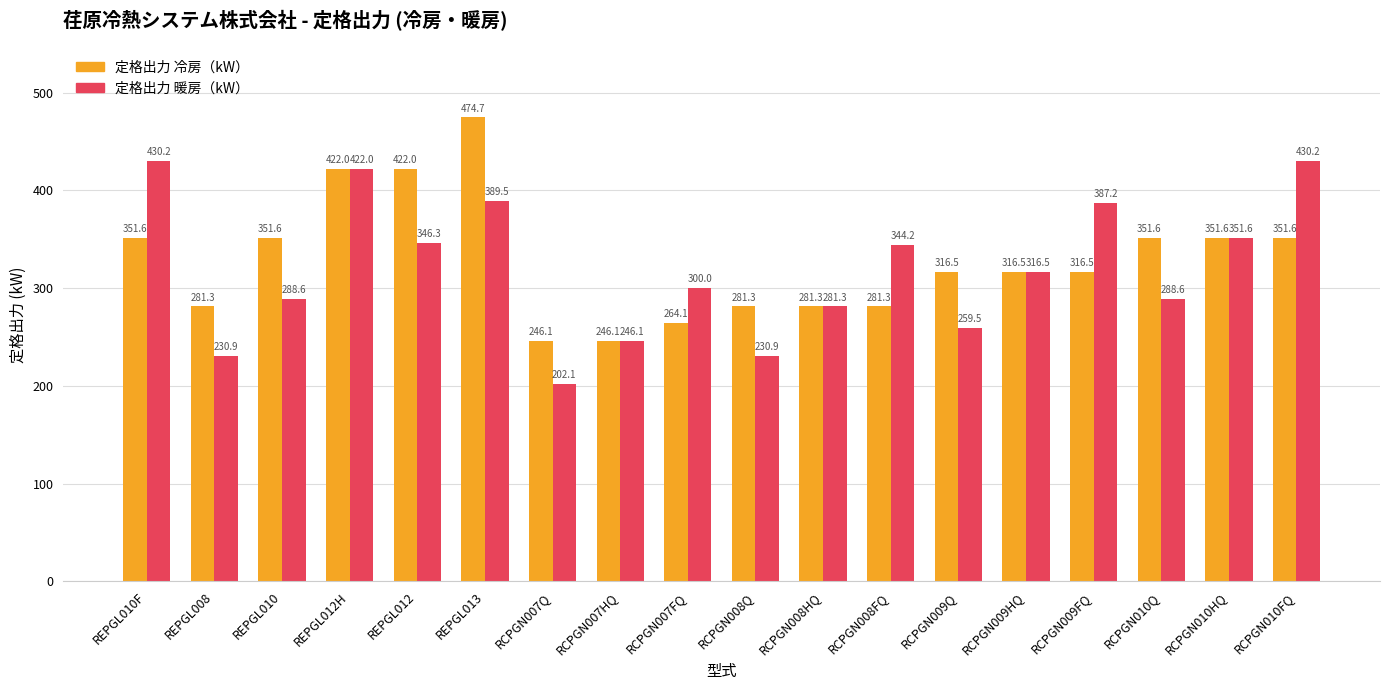

What are all the series names shown in the legend?

定格出力 冷房（kW）, 定格出力 暖房（kW）